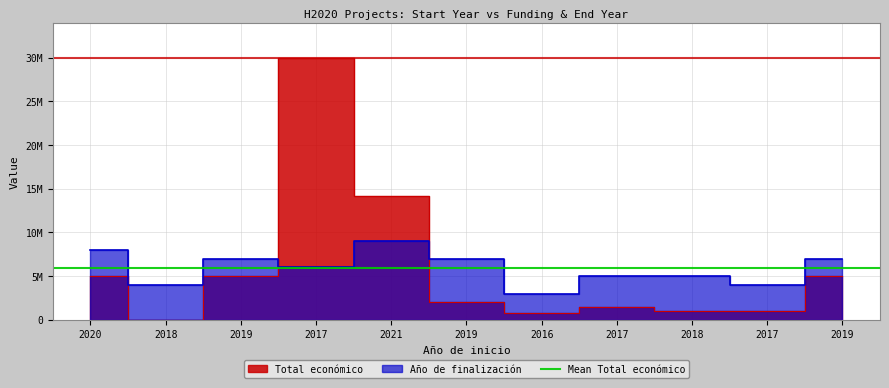

The value of Año de finalización at 2017 is 4000000. True or false?

True